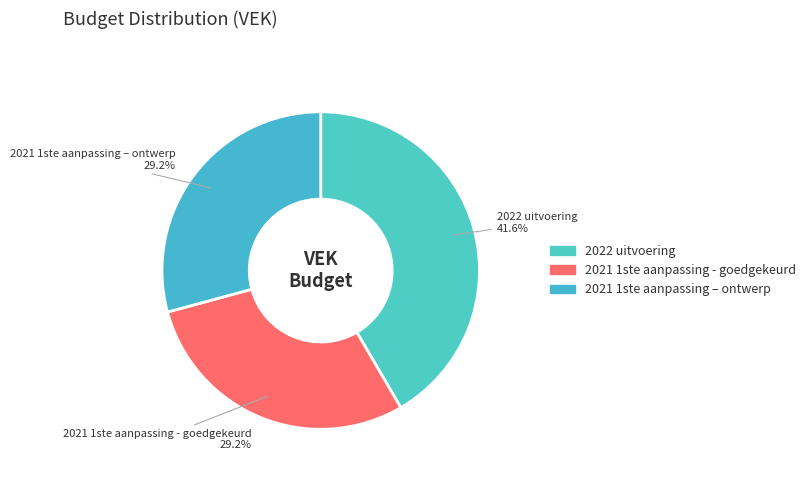

To the nearest percent, what percentage of the pie is 2021 1ste aanpassing – ontwerp?

29%